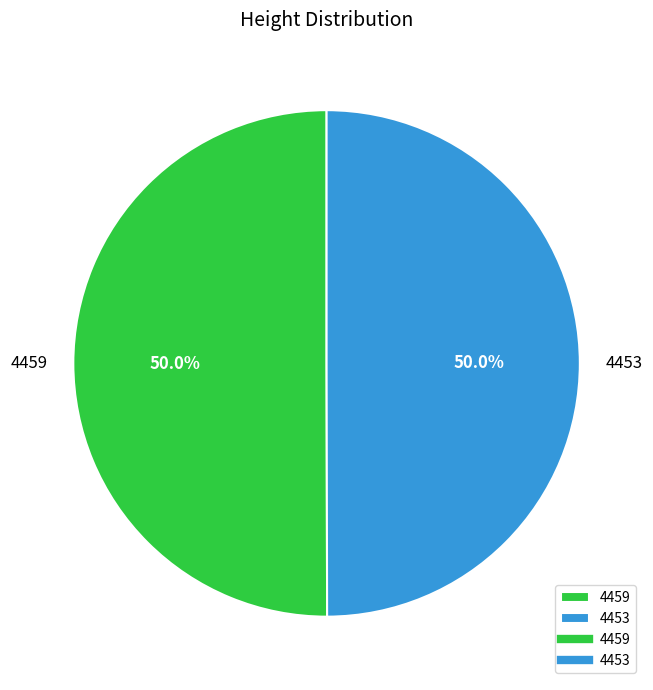

What is the ratio of the value at 4453 to the value at 4459?

1.0